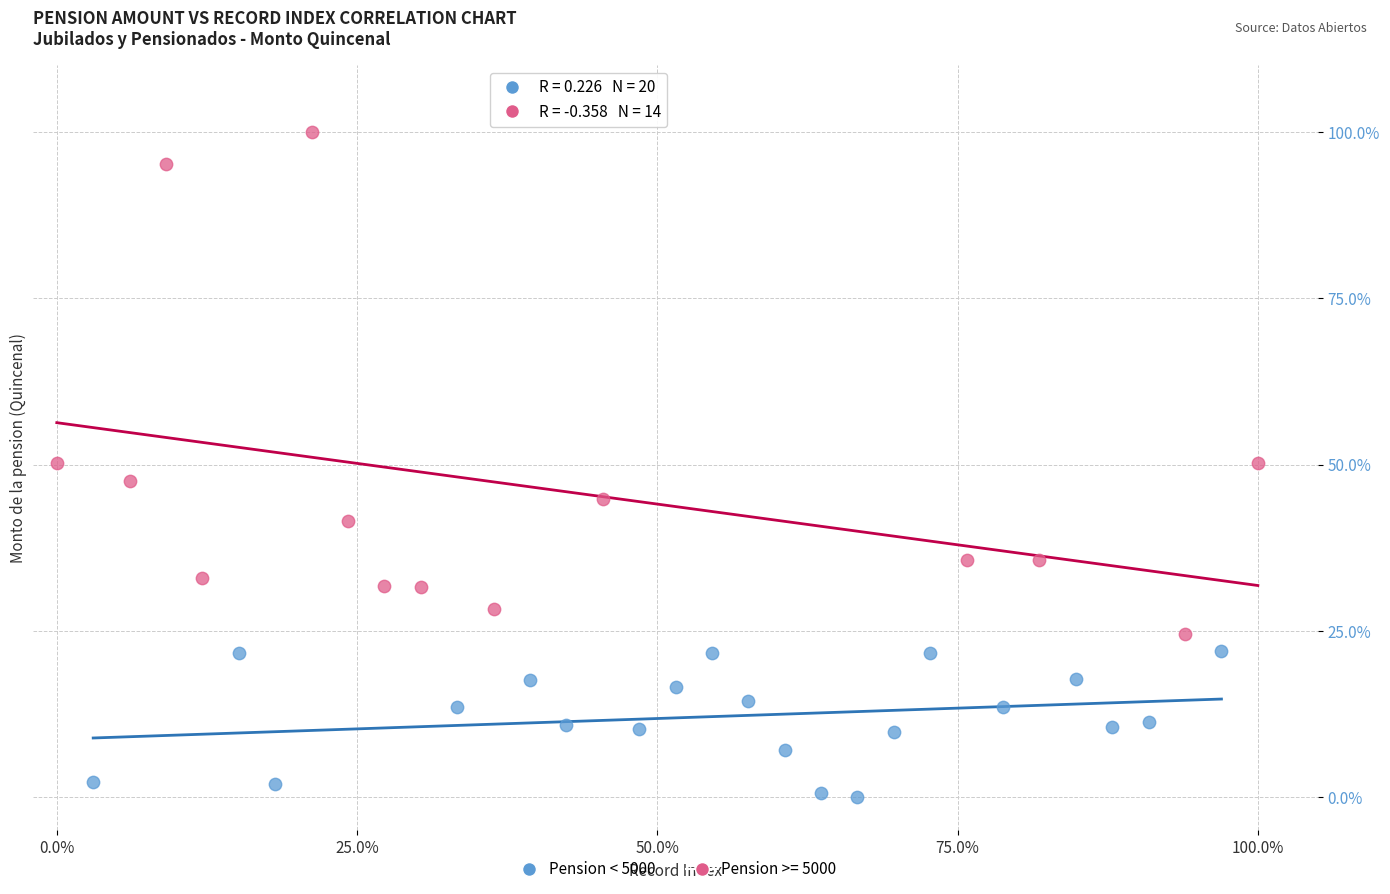

Which series reaches the maximum Y coordinate?

Pension >= 5000